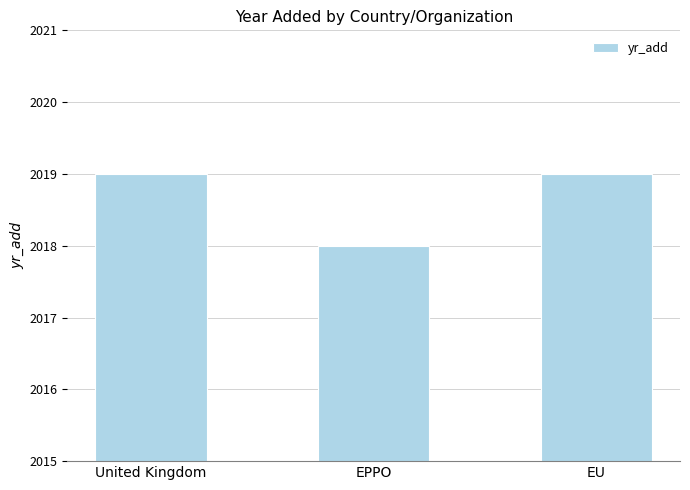

What position from the right is EU?

1